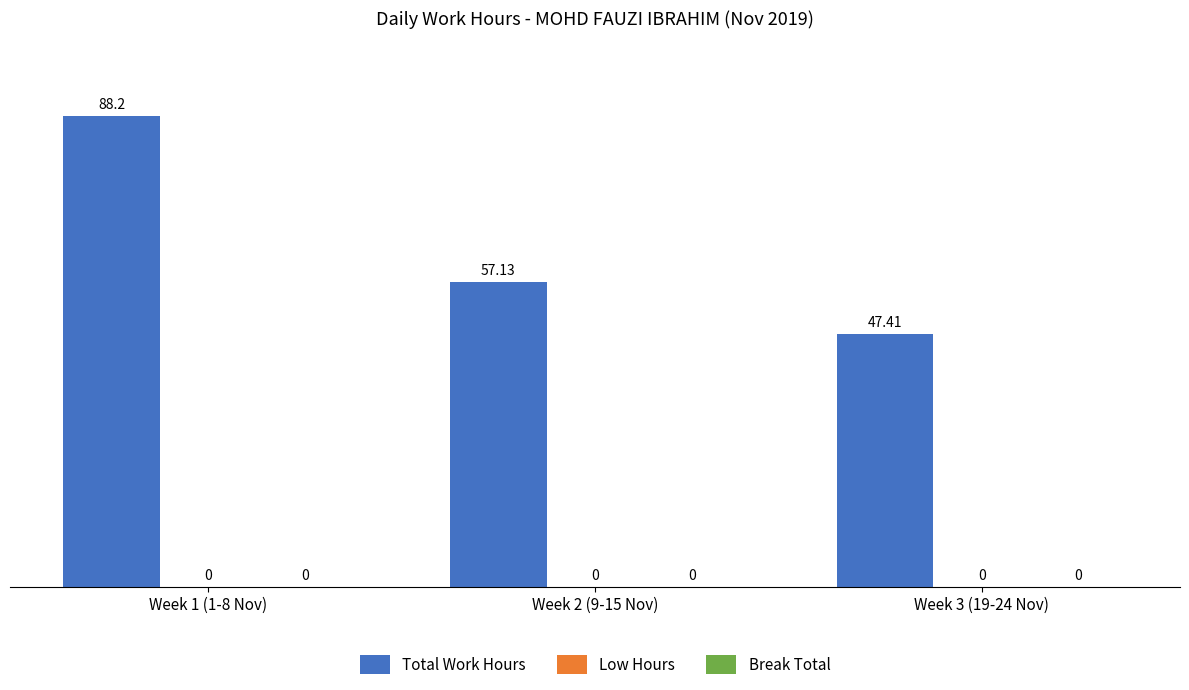

Reading left to right, what are all the values shown in this chart?

Total Work Hours: 88.2	57.1	47.4
Low Hours: 0.0	0.0	0.0
Break Total: 0.0	0.0	0.0